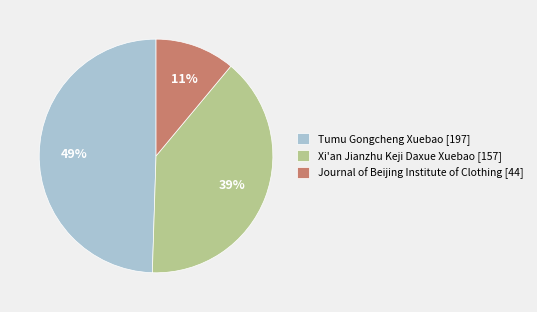

Do Journal of Beijing Institute of Clothing [44] and Tumu Gongcheng Xuebao [197] together represent more than half of the pie?

Yes